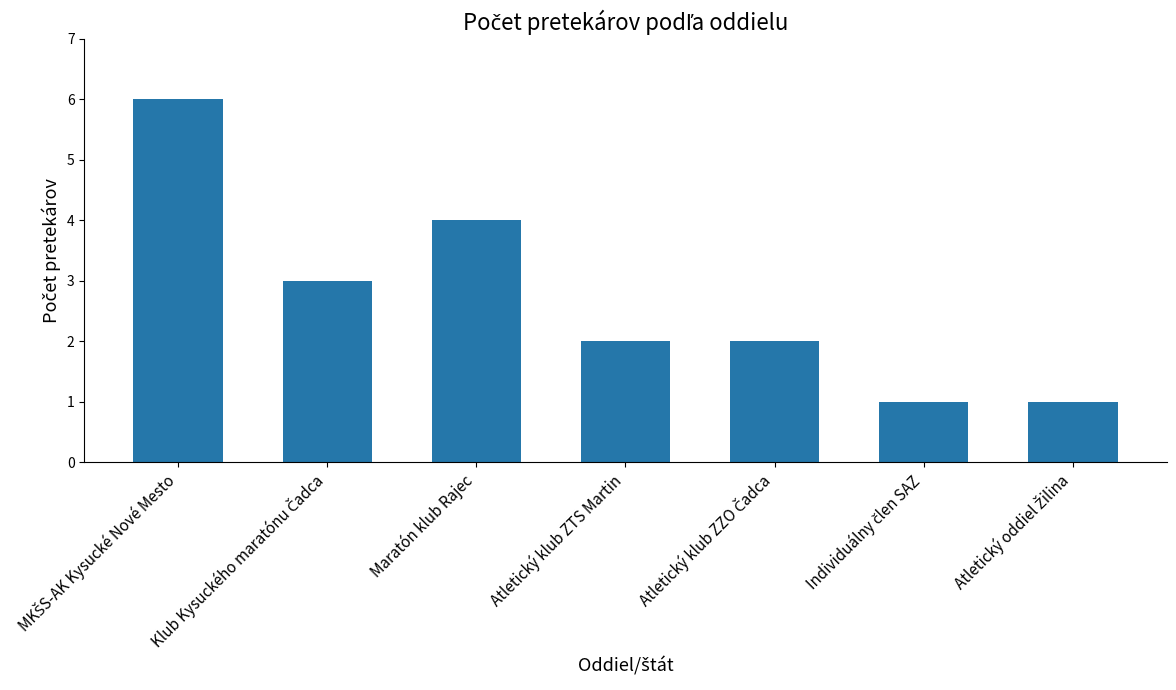

What is the difference between the maximum and minimum values?

5